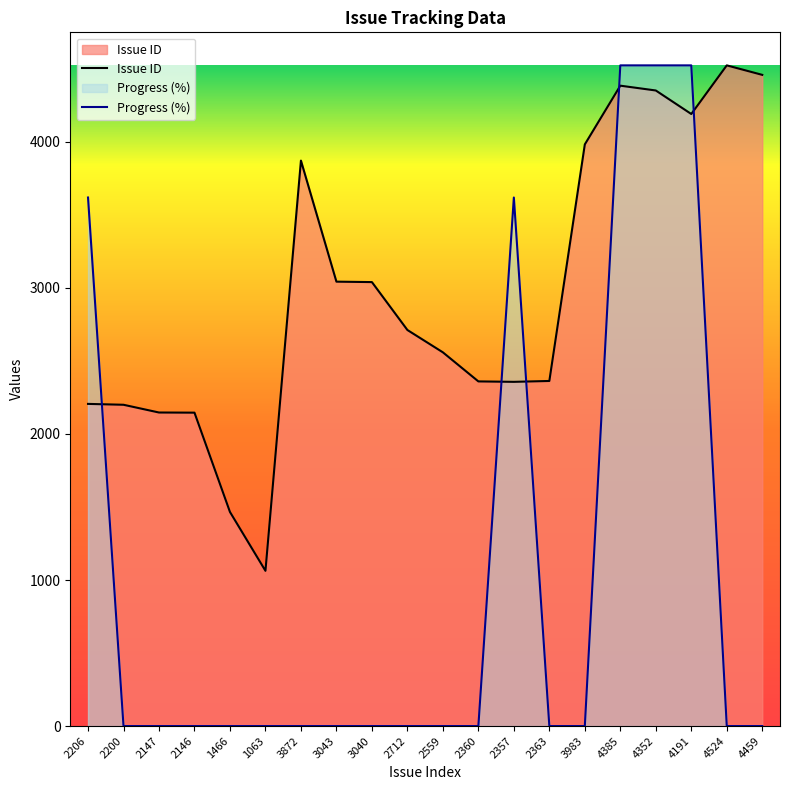

What position from the left is 1063?

6